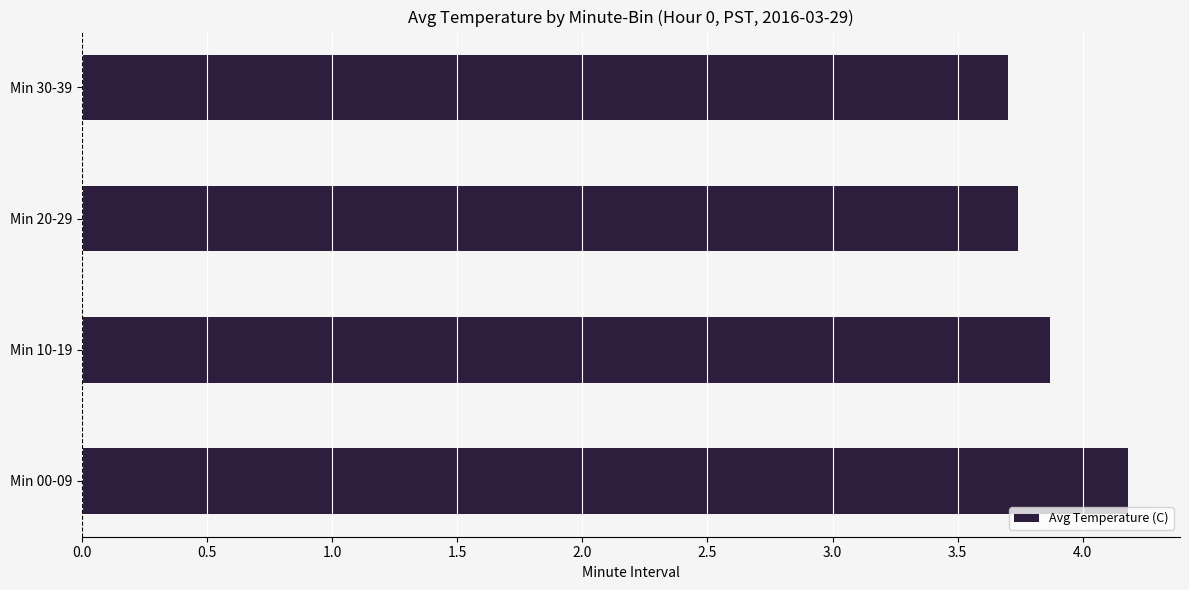

How many series are shown in this chart?

1